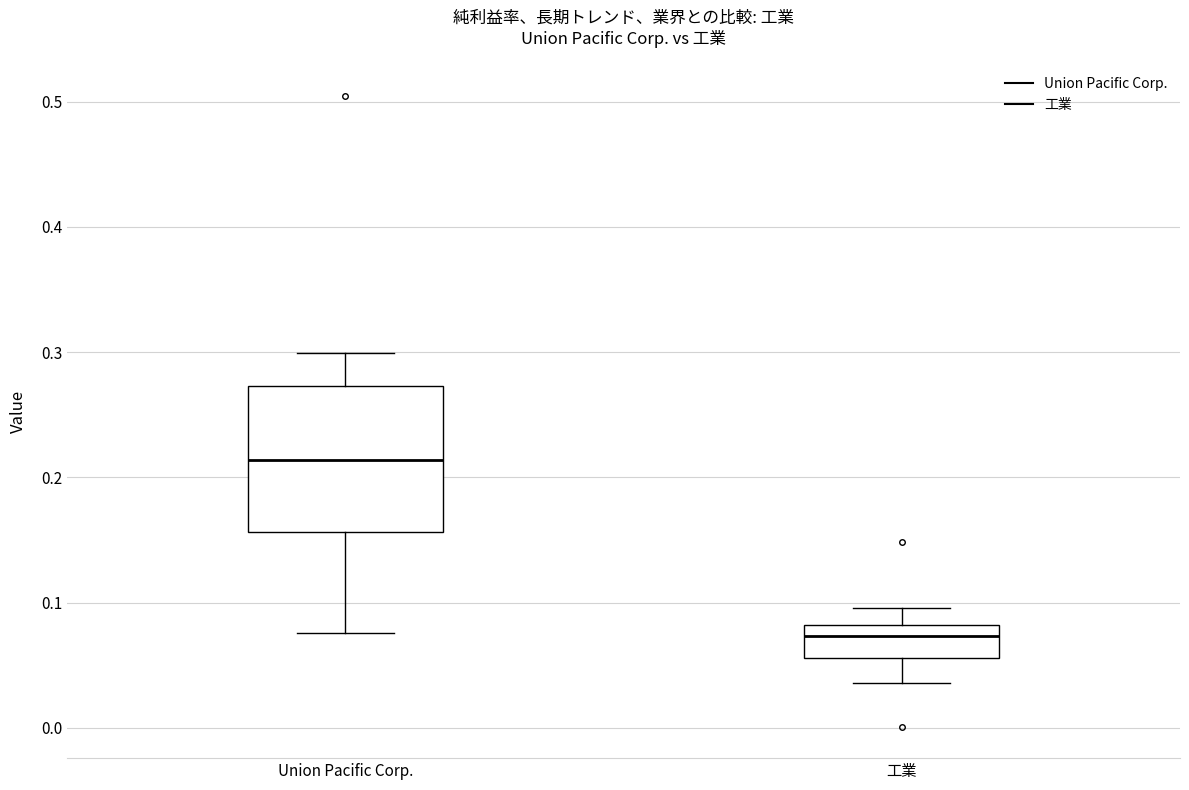

Which box's median line is the highest?

Union Pacific Corp.